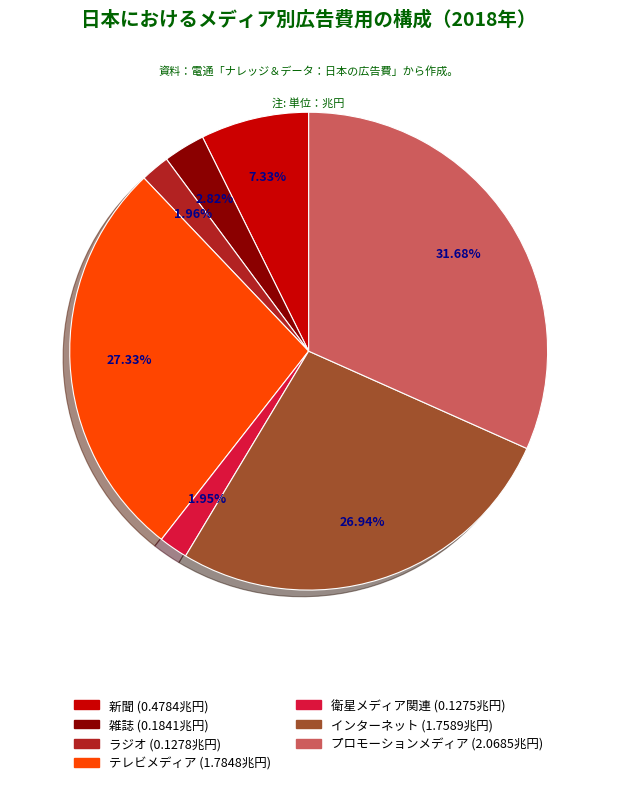

To the nearest percent, what is the difference between the largest and smallest slice percentages?

30%